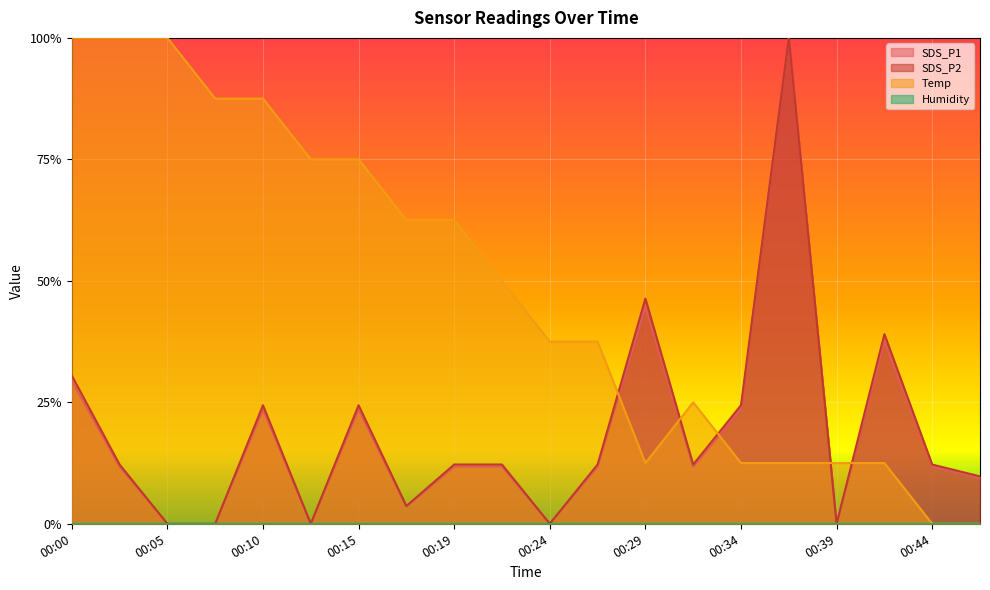

What is the average value of the SDS_P1 series?

0.2